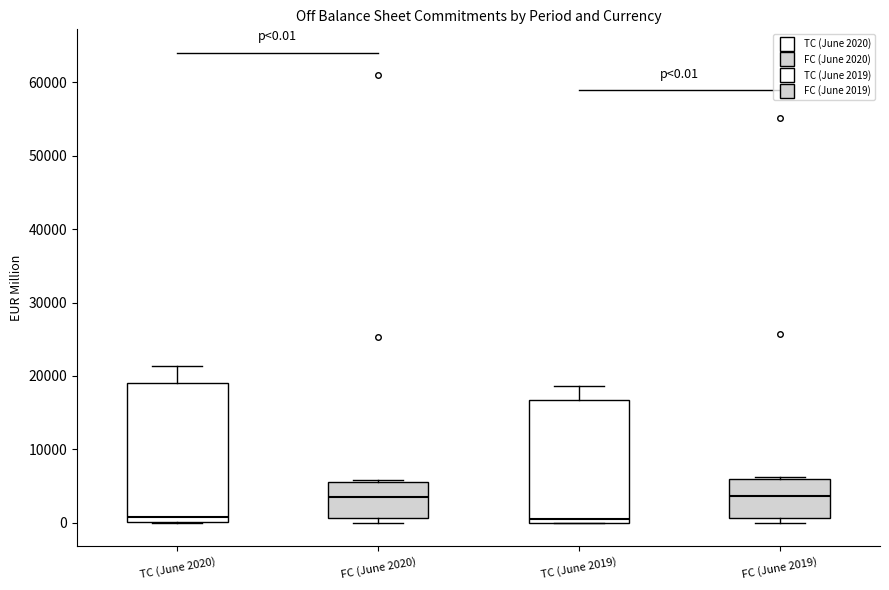

Comparing the boxes themselves (not the whiskers), which one is the tallest?

TC (June 2020)